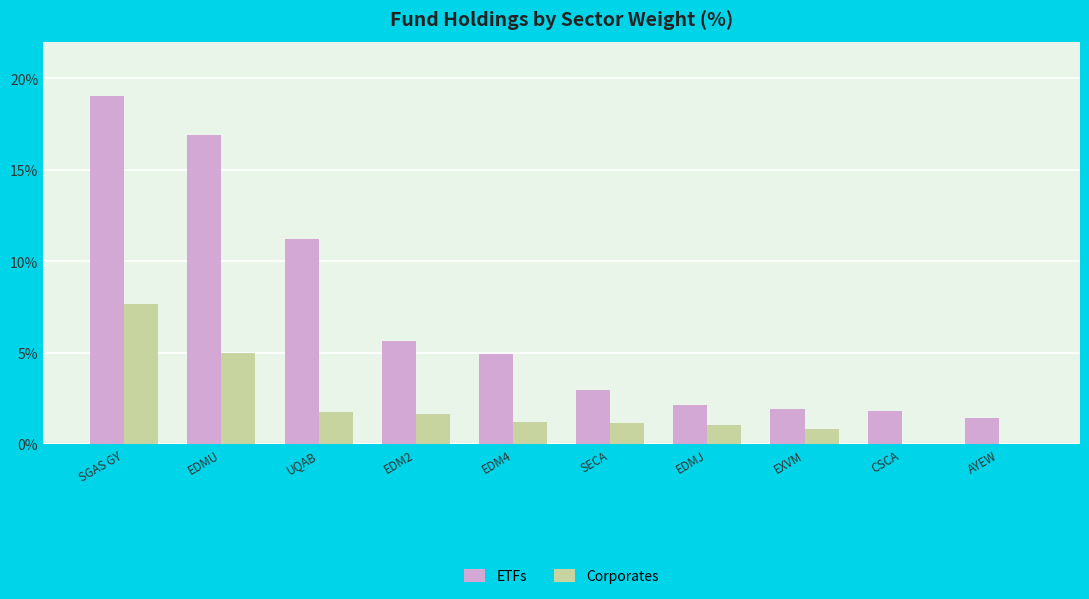

Is the value of ETFs at UQAB greater than the value of Corporates at UQAB?

Yes